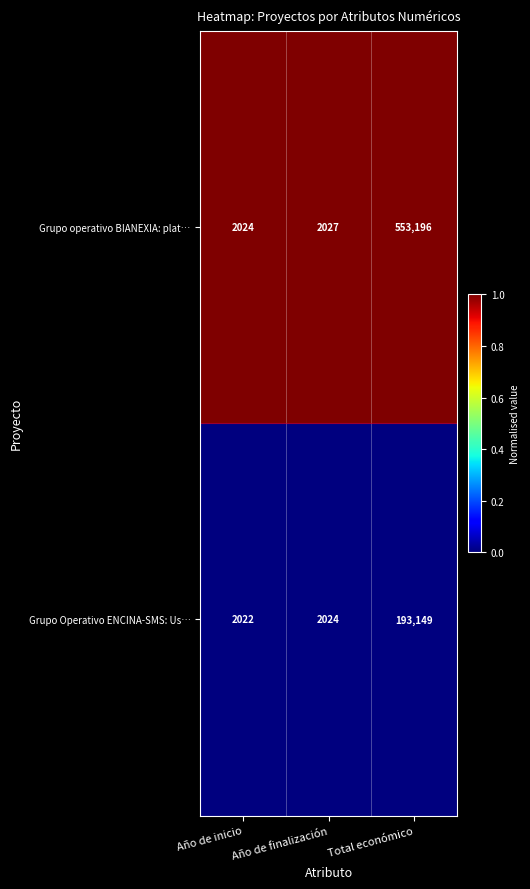

Count the number of categories in the chart.

3